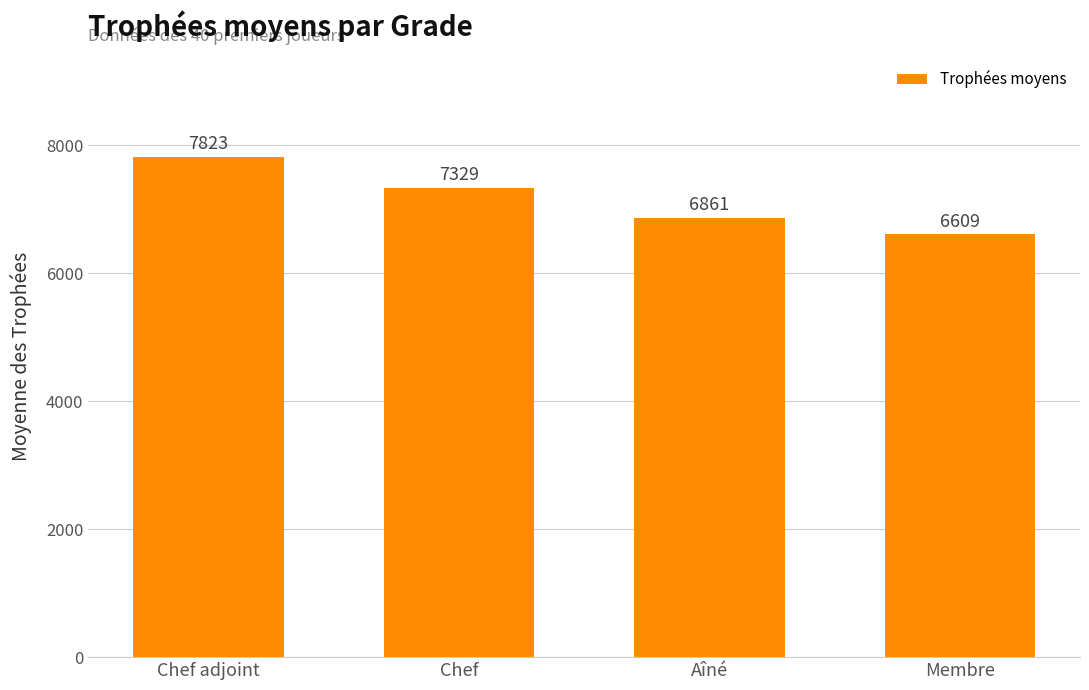

What is the label of the 4th bar from the left?

Membre